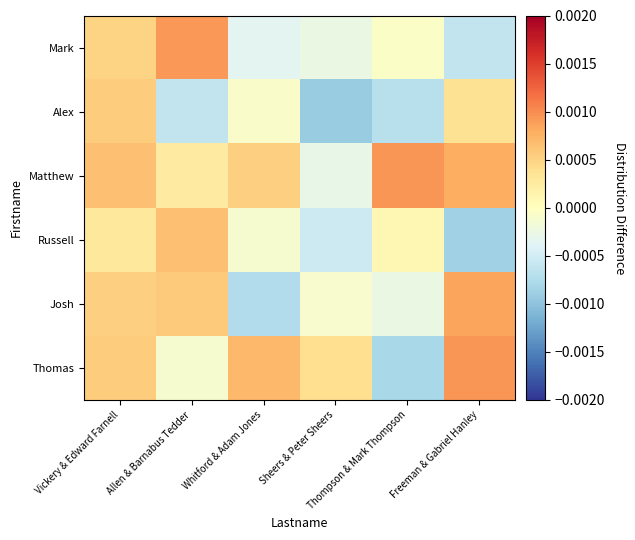

Reading left to right, what are all the values shown in this chart?

Thomas: Vickery & Edward Farnell=0.0	Allen & Barnabus Tedder=-0.0	Whitford & Adam Jones=0.0	Sheers & Peter Sheers=0.0	Thompson & Mark Thompson=-0.0	Freeman & Gabriel Hanley=0.0
Josh: Vickery & Edward Farnell=0.0	Allen & Barnabus Tedder=0.0	Whitford & Adam Jones=-0.0	Sheers & Peter Sheers=-0.0	Thompson & Mark Thompson=-0.0	Freeman & Gabriel Hanley=0.0
Russell: Vickery & Edward Farnell=0.0	Allen & Barnabus Tedder=0.0	Whitford & Adam Jones=-0.0	Sheers & Peter Sheers=-0.0	Thompson & Mark Thompson=0.0	Freeman & Gabriel Hanley=-0.0
Matthew: Vickery & Edward Farnell=0.0	Allen & Barnabus Tedder=0.0	Whitford & Adam Jones=0.0	Sheers & Peter Sheers=-0.0	Thompson & Mark Thompson=0.0	Freeman & Gabriel Hanley=0.0
Alex: Vickery & Edward Farnell=0.0	Allen & Barnabus Tedder=-0.0	Whitford & Adam Jones=-0.0	Sheers & Peter Sheers=-0.0	Thompson & Mark Thompson=-0.0	Freeman & Gabriel Hanley=0.0
Mark: Vickery & Edward Farnell=0.0	Allen & Barnabus Tedder=0.0	Whitford & Adam Jones=-0.0	Sheers & Peter Sheers=-0.0	Thompson & Mark Thompson=-0.0	Freeman & Gabriel Hanley=-0.0